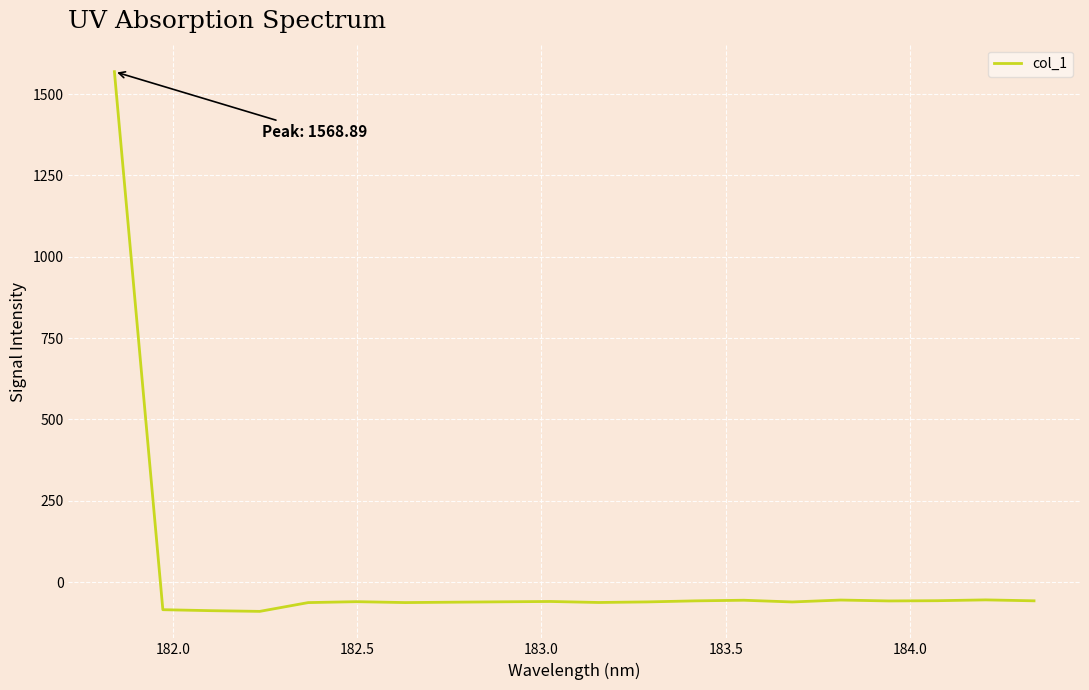

What is the greatest value displayed?

1568.9